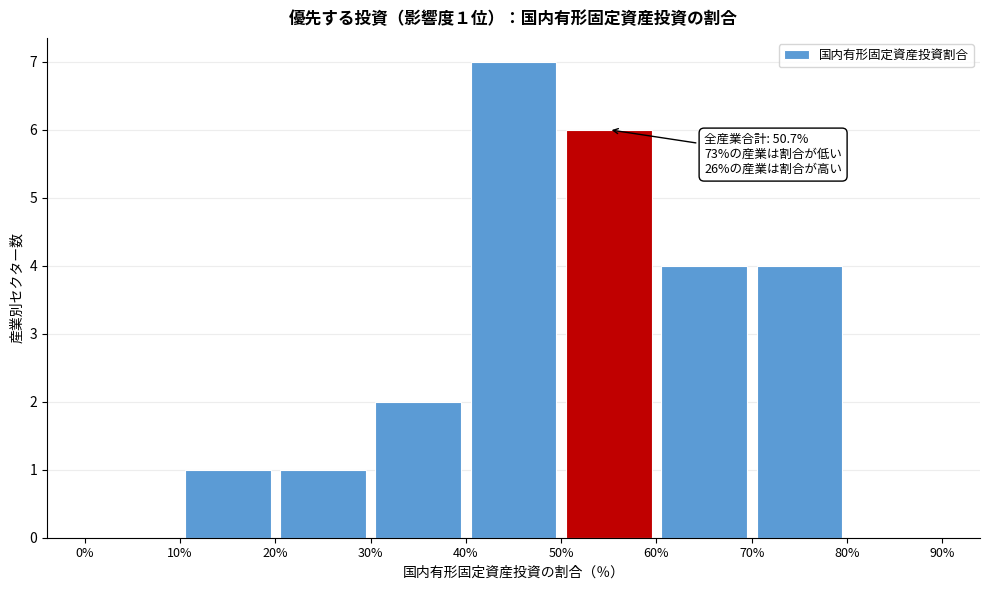

Over which range of the x-axis is the bar tallest?

40% to 50%